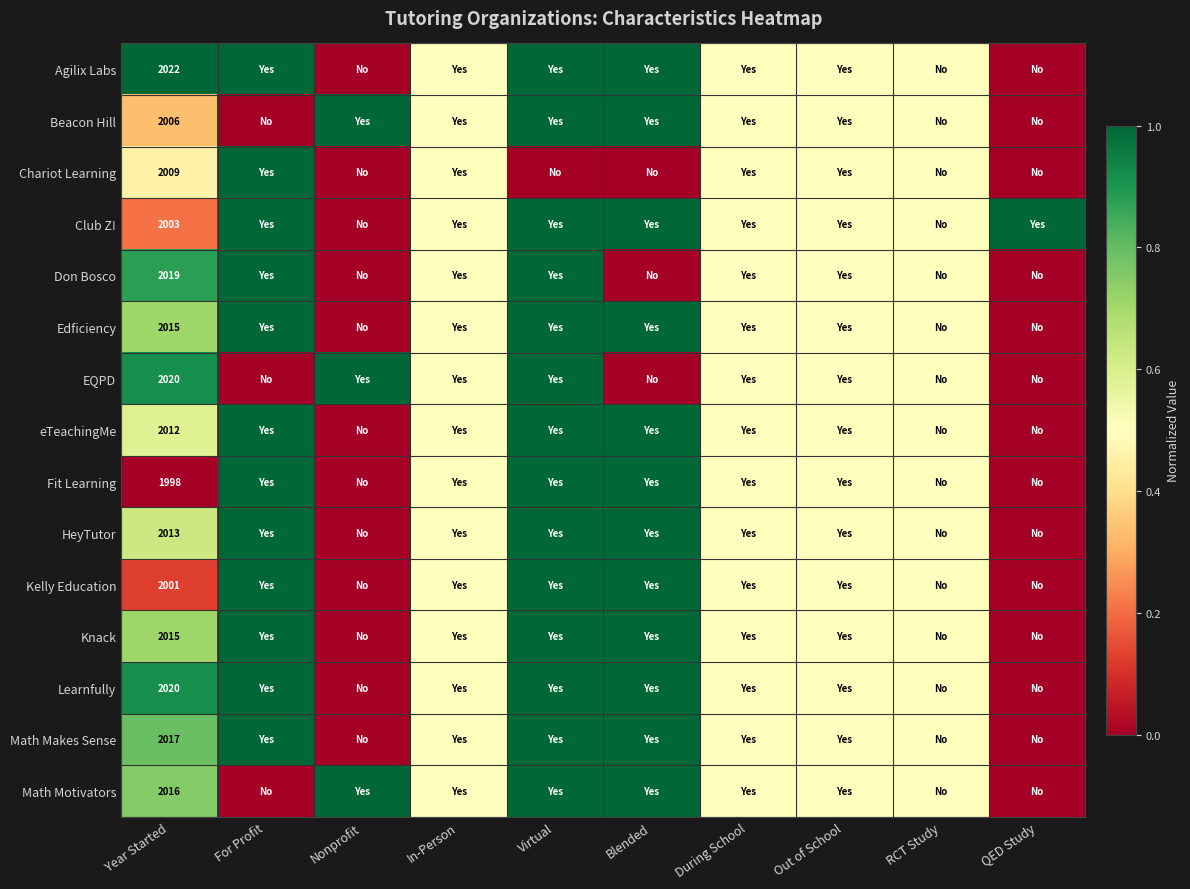

What is the difference between the highest and lowest values at Year Started?

24.0